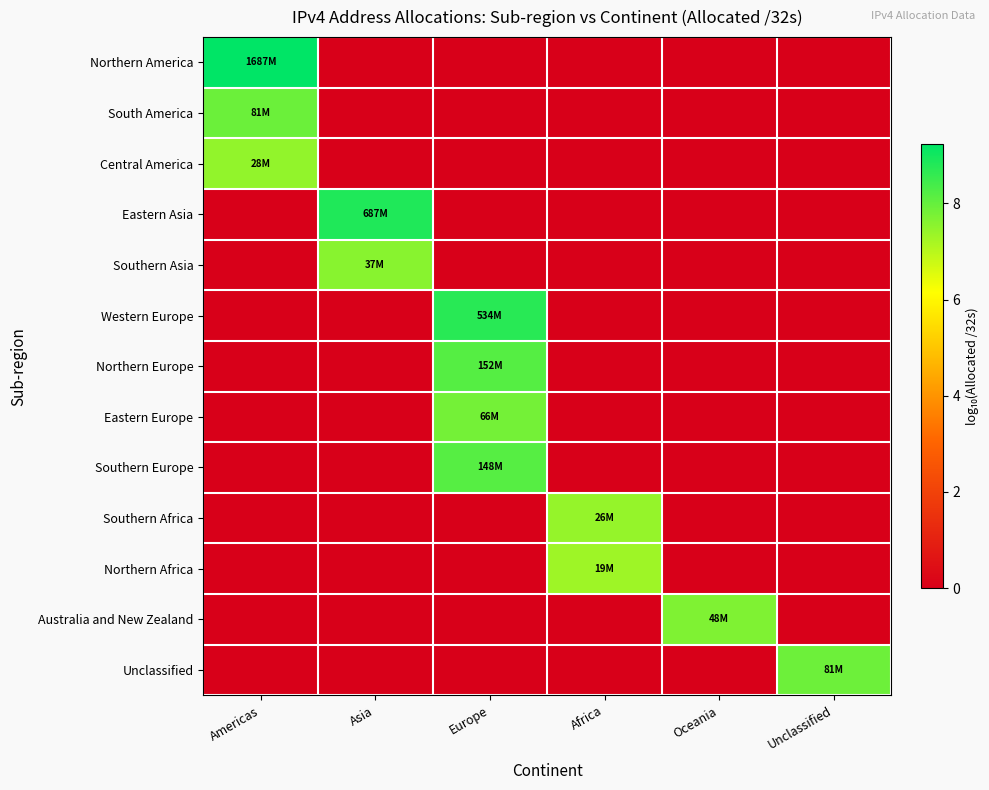

Reading right to left, extract all data points from this chart.

Northern America: Unclassified=0.0	Oceania=0.0	Africa=0.0	Europe=0.0	Asia=0.0	Americas=9.2
South America: Unclassified=0.0	Oceania=0.0	Africa=0.0	Europe=0.0	Asia=0.0	Americas=7.9
Central America: Unclassified=0.0	Oceania=0.0	Africa=0.0	Europe=0.0	Asia=0.0	Americas=7.5
Eastern Asia: Unclassified=0.0	Oceania=0.0	Africa=0.0	Europe=0.0	Asia=8.8	Americas=0.0
Southern Asia: Unclassified=0.0	Oceania=0.0	Africa=0.0	Europe=0.0	Asia=7.6	Americas=0.0
Western Europe: Unclassified=0.0	Oceania=0.0	Africa=0.0	Europe=8.7	Asia=0.0	Americas=0.0
Northern Europe: Unclassified=0.0	Oceania=0.0	Africa=0.0	Europe=8.2	Asia=0.0	Americas=0.0
Eastern Europe: Unclassified=0.0	Oceania=0.0	Africa=0.0	Europe=7.8	Asia=0.0	Americas=0.0
Southern Europe: Unclassified=0.0	Oceania=0.0	Africa=0.0	Europe=8.2	Asia=0.0	Americas=0.0
Southern Africa: Unclassified=0.0	Oceania=0.0	Africa=7.4	Europe=0.0	Asia=0.0	Americas=0.0
Northern Africa: Unclassified=0.0	Oceania=0.0	Africa=7.3	Europe=0.0	Asia=0.0	Americas=0.0
Australia and New Zealand: Unclassified=0.0	Oceania=7.7	Africa=0.0	Europe=0.0	Asia=0.0	Americas=0.0
Unclassified: Unclassified=7.9	Oceania=0.0	Africa=0.0	Europe=0.0	Asia=0.0	Americas=0.0